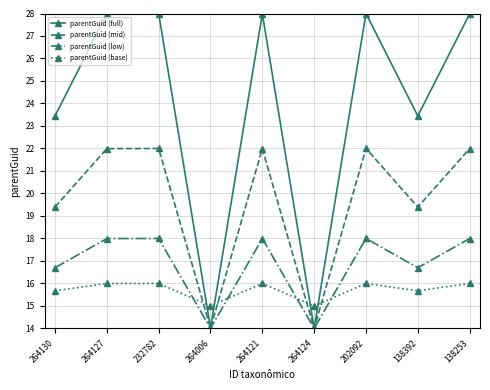

What is the sum of the parentGuid (base) values at 232782 and 264130?

31.7